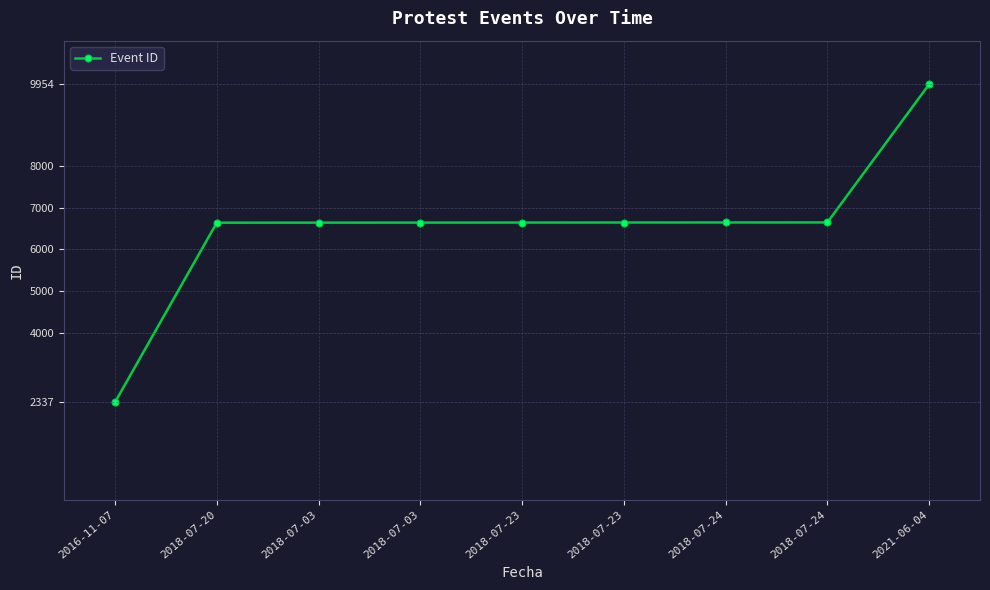

What value does the data have at 2018-07-24, to the nearest 10?

6640